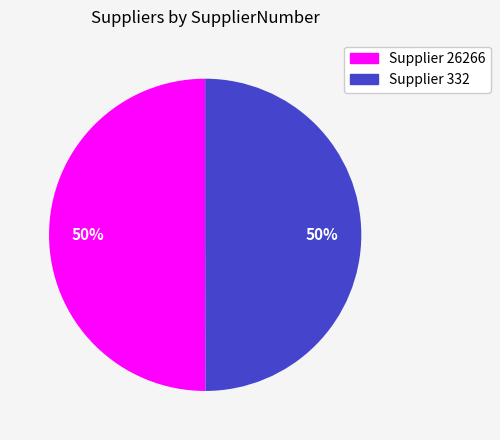

How many segments does this pie chart have?

2